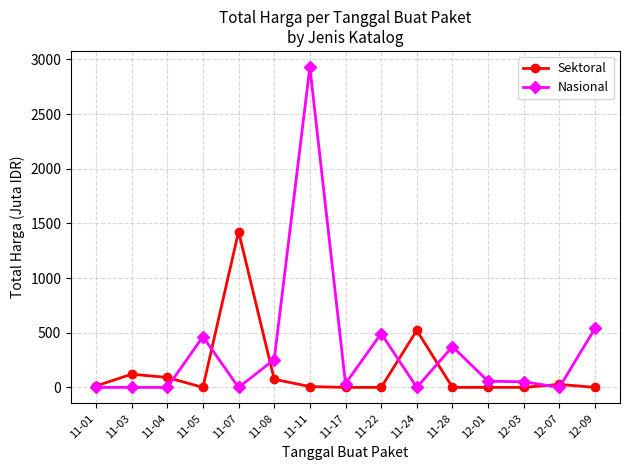

True or false: Sektoral has more than 1 points higher than both neighbors.

True